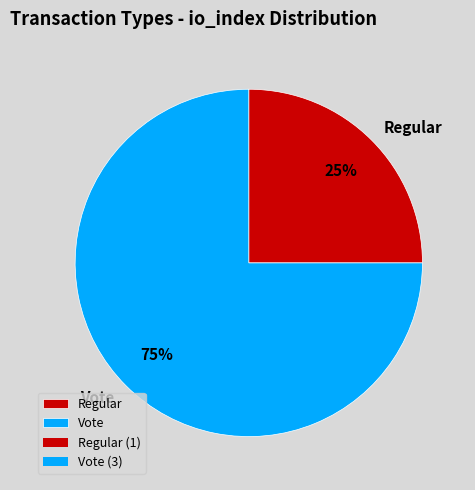

What is the smallest slice in the pie chart?

Regular